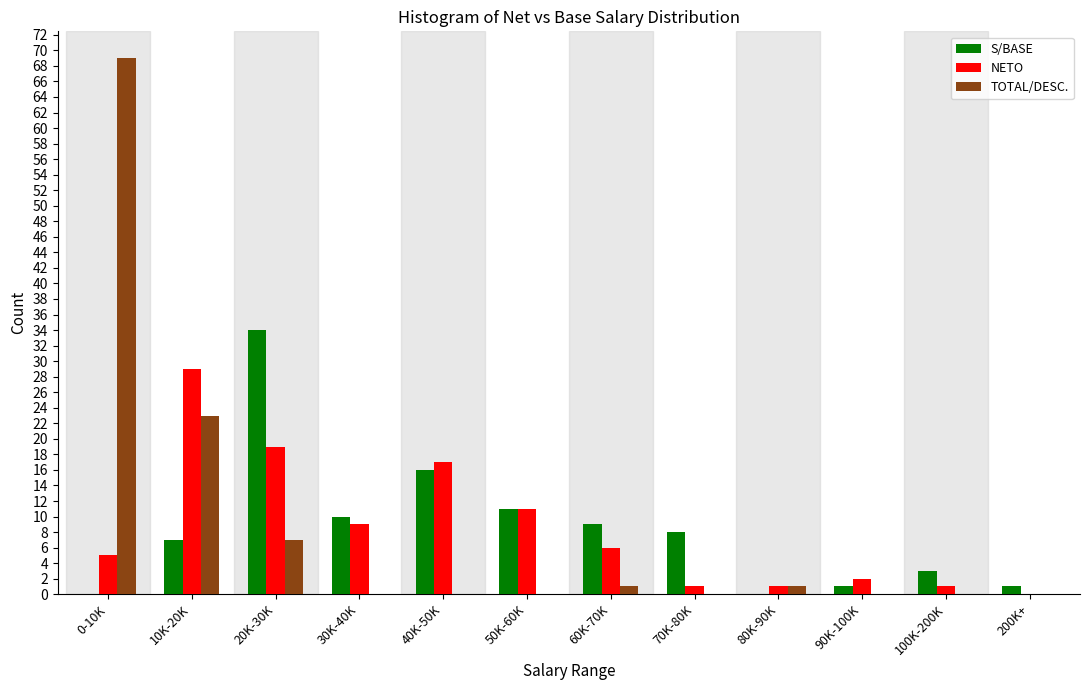

What is the sum of all TOTAL/DESC. values?

101